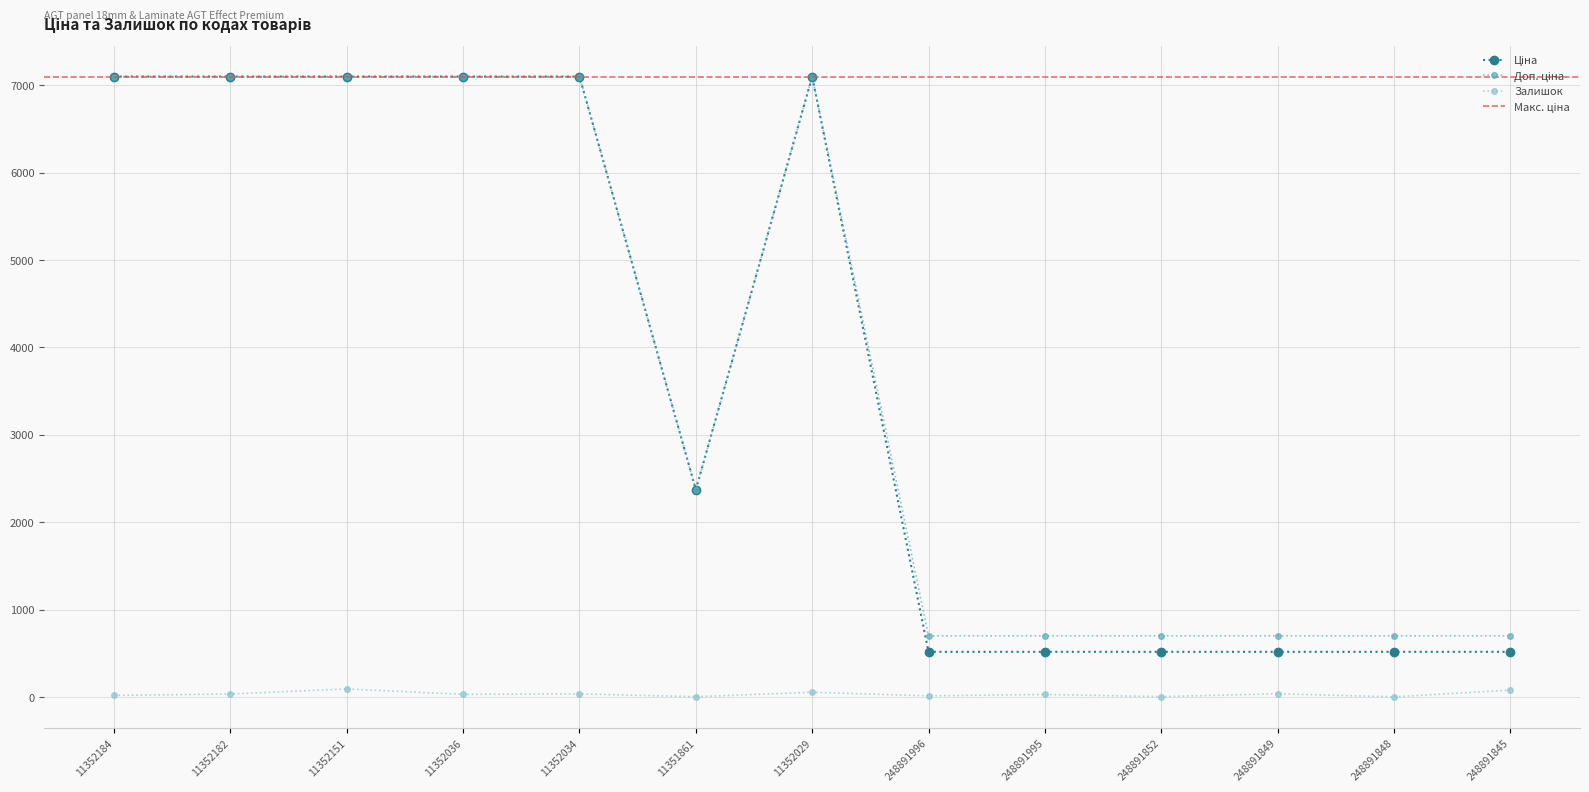

What is the approximate value of Залишок at 11352151?

91.0